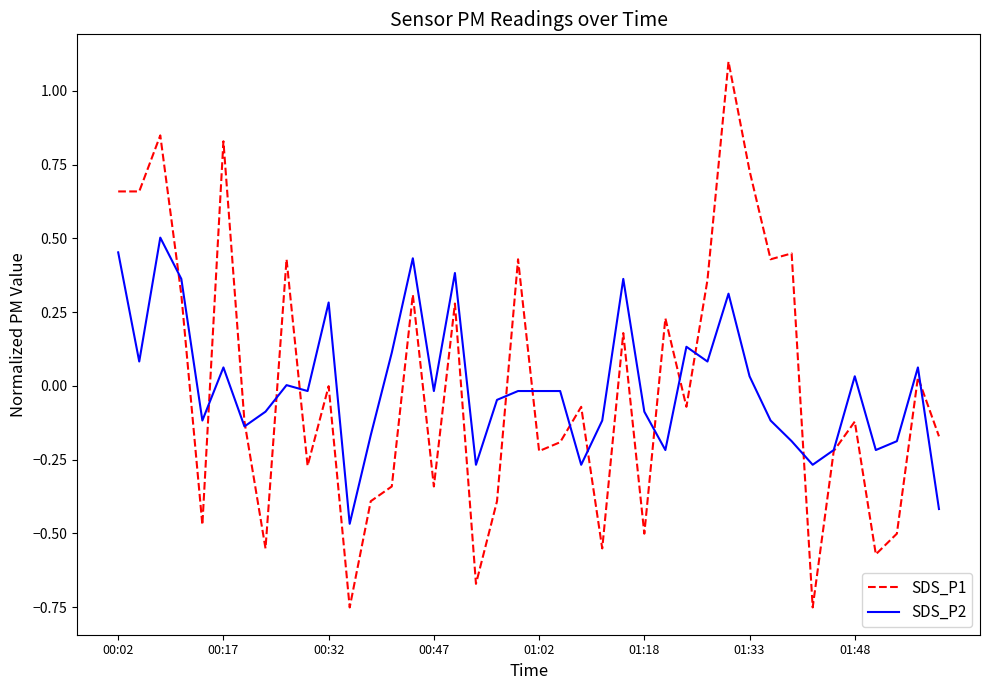

What is the difference between the maximum and minimum values in the SDS_P2 series?

1.0